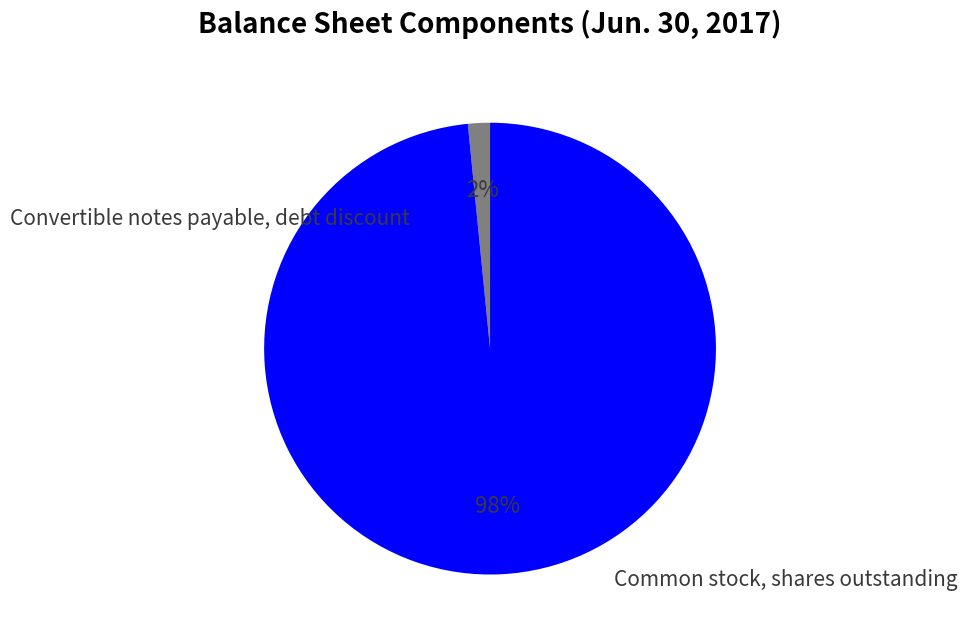

How much of the chart is everything except Convertible notes payable, debt discount?

98.4%